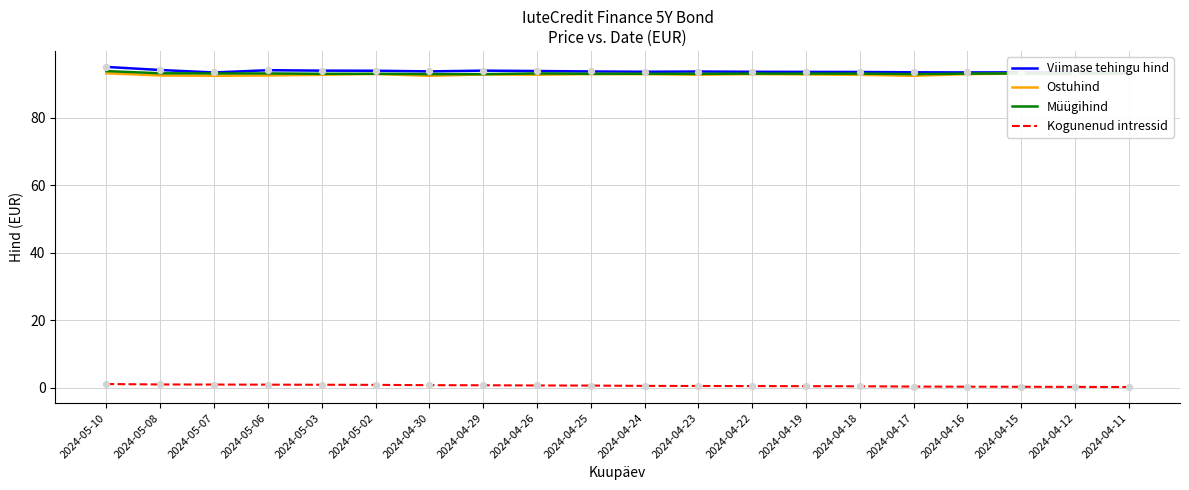

At how many categories does at least one series exceed 85?

20